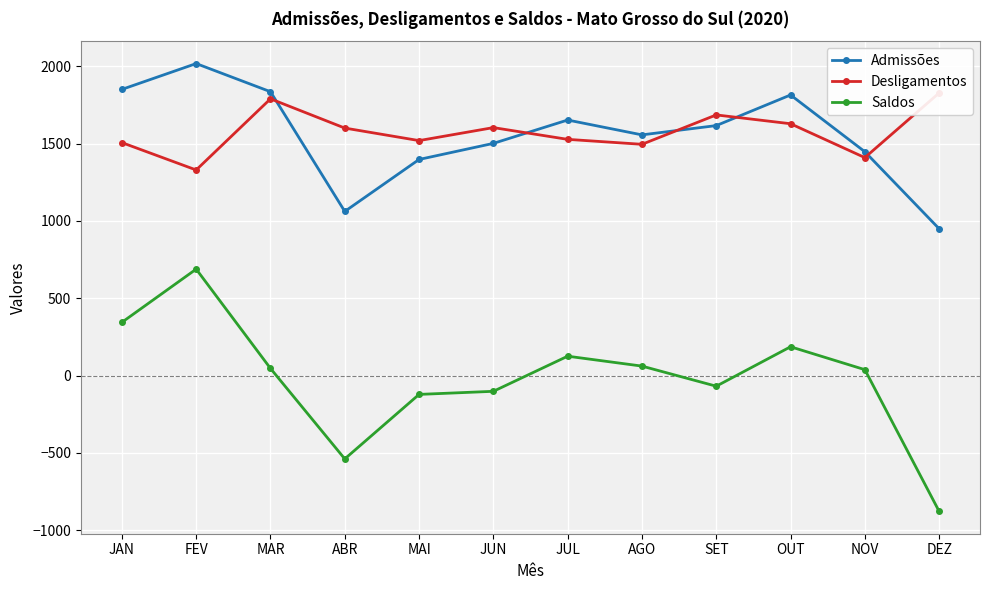

The Admissões series shows 951 at OUT. True or false?

False